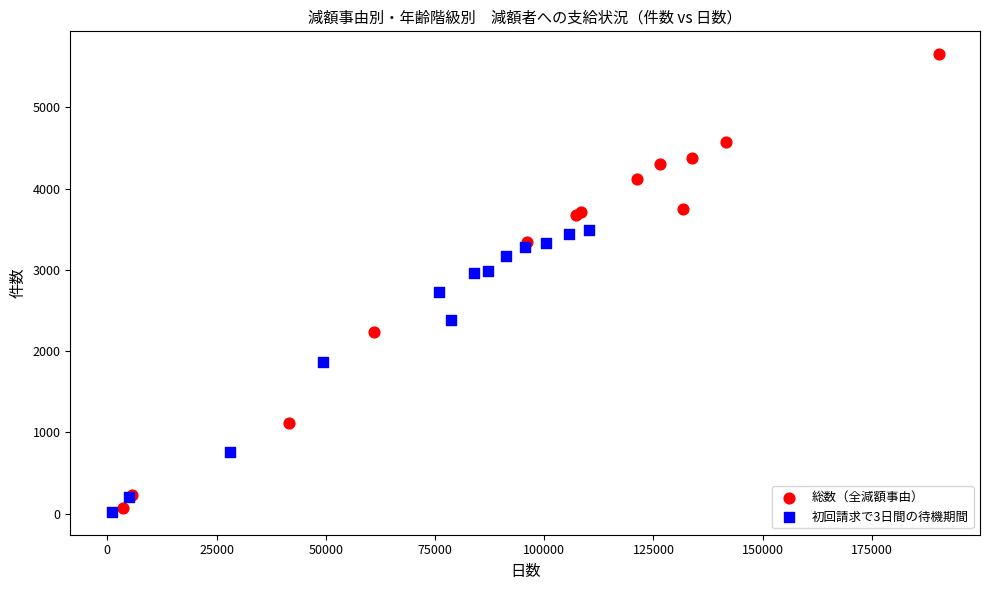

What are all the series names shown in the legend?

総数（全減額事由）, 初回請求で3日間の待機期間